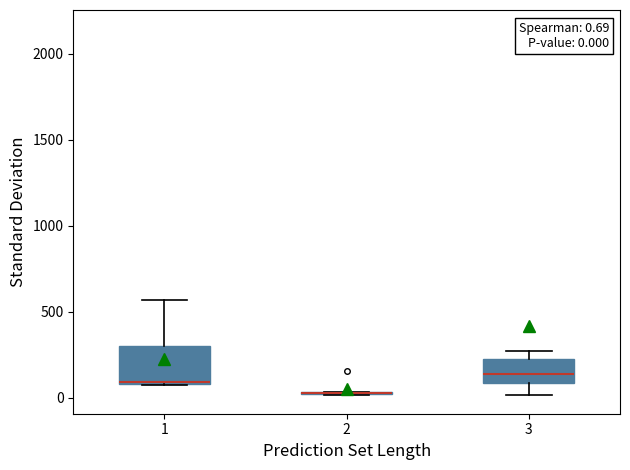

Comparing the boxes themselves (not the whiskers), which one is the tallest?

1